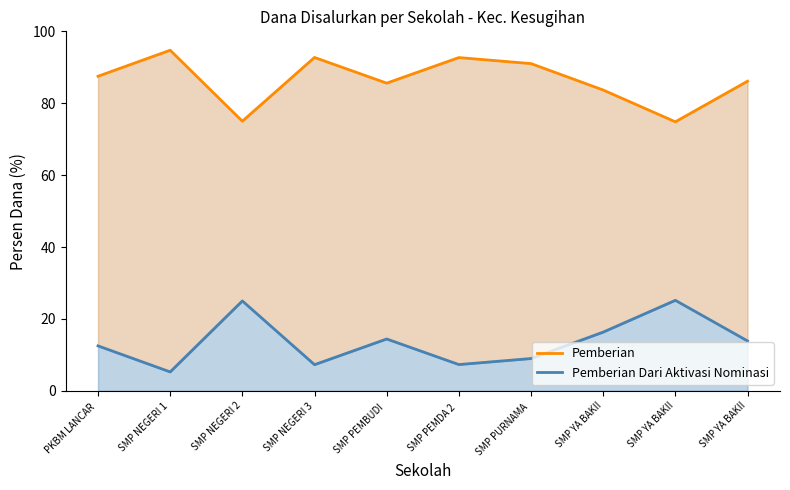

What is the maximum value for Pemberian?

94.7